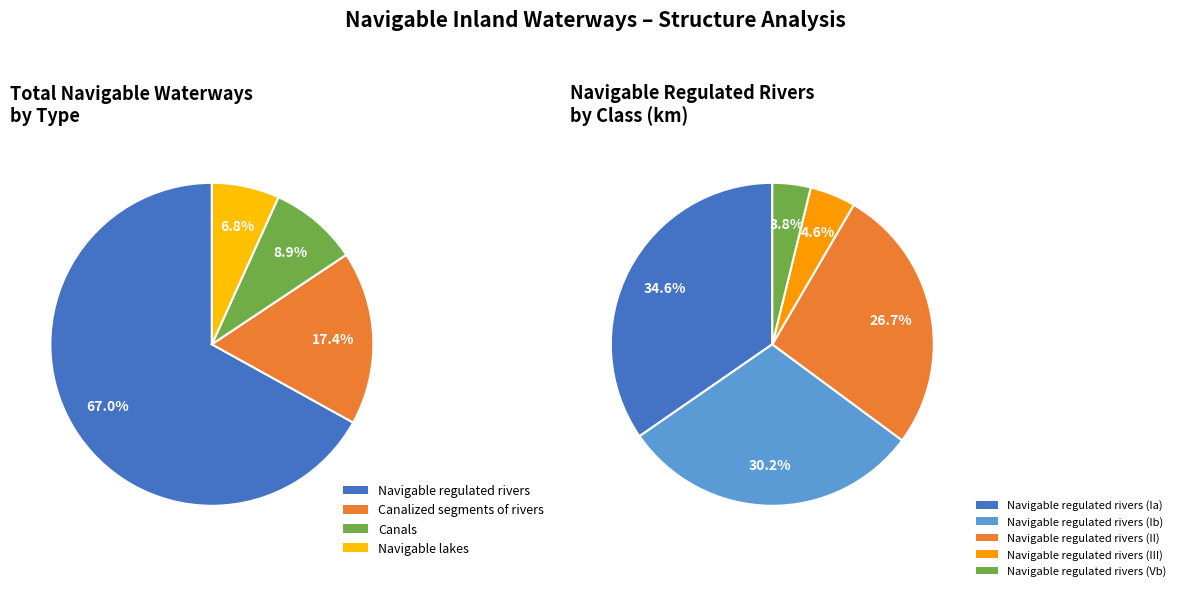

Which has a higher value, Navigable regulated rivers (Ib) or Navigable regulated rivers (III)?

Navigable regulated rivers (Ib)